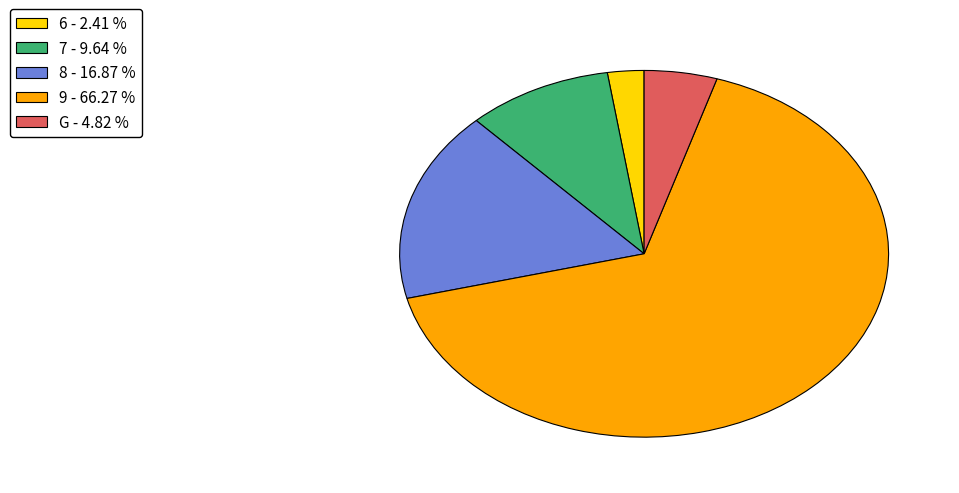

Is the sum of G - 4.82 % and 8 - 16.87 % greater than half?

No